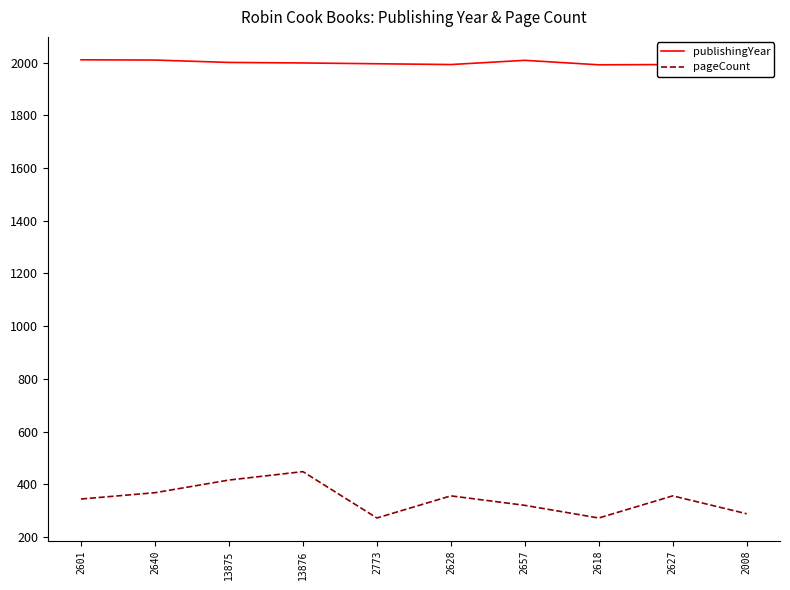

True or false: pageCount and publishingYear cross at least once.

False